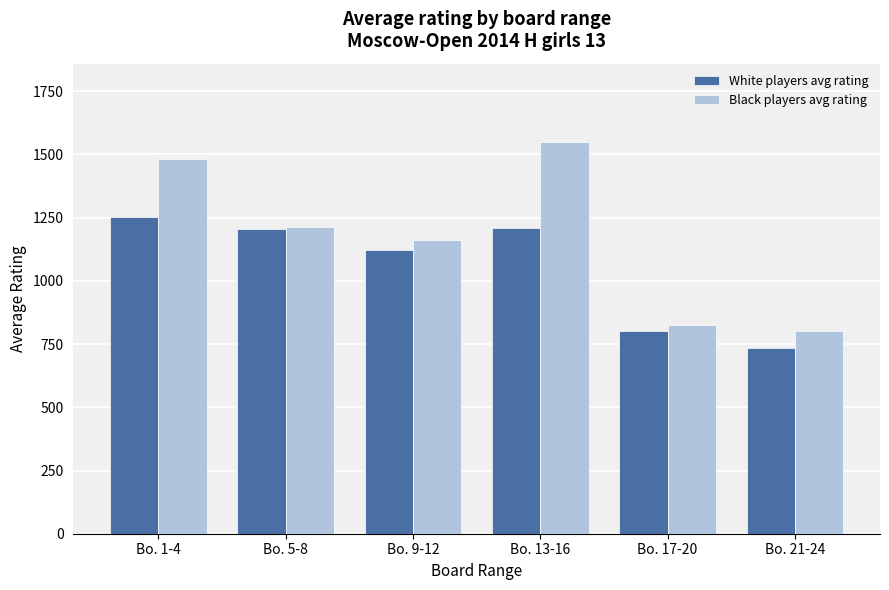

What are all the series names shown in the legend?

White players avg rating, Black players avg rating